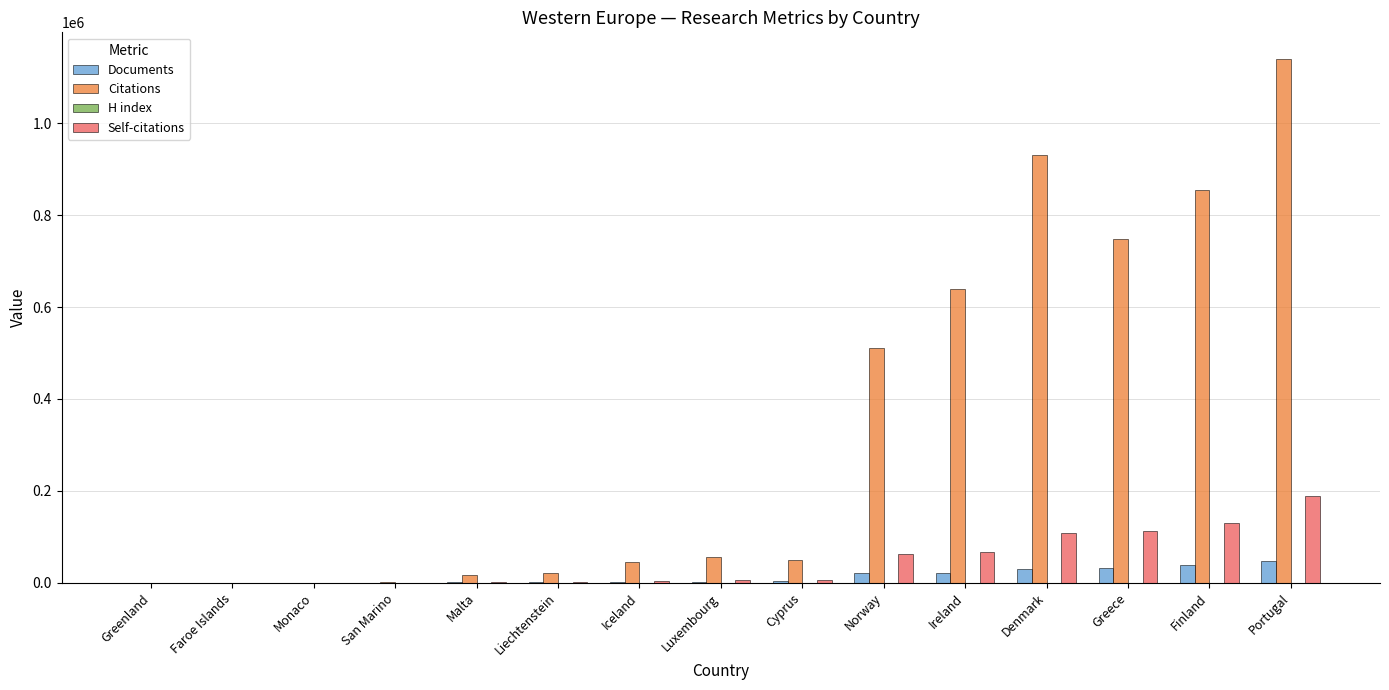

Which series has the largest range (max minus min)?

Citations